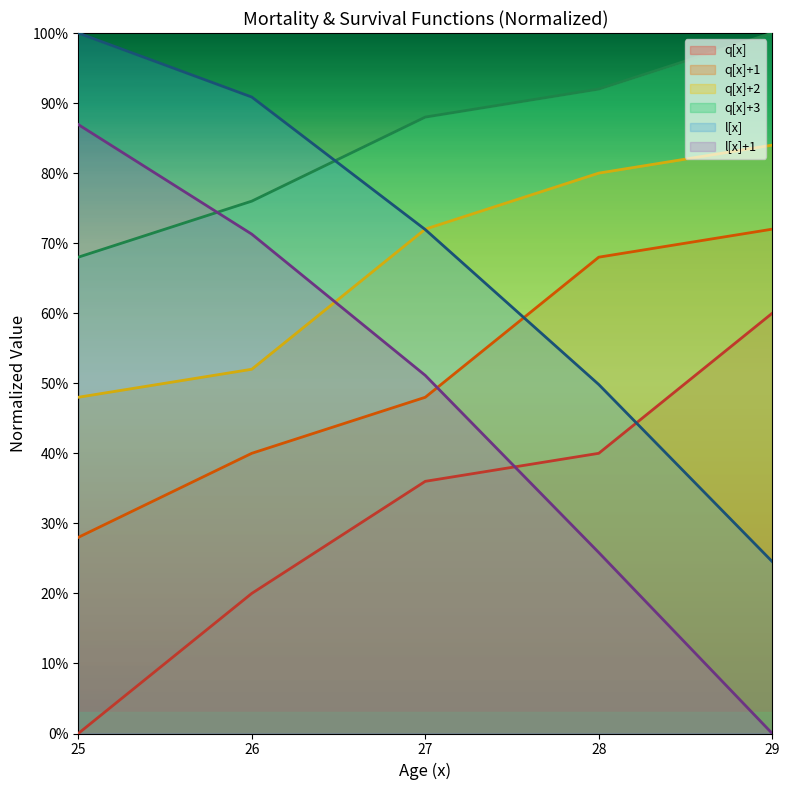

At which category is the sum across all series the highest?

27